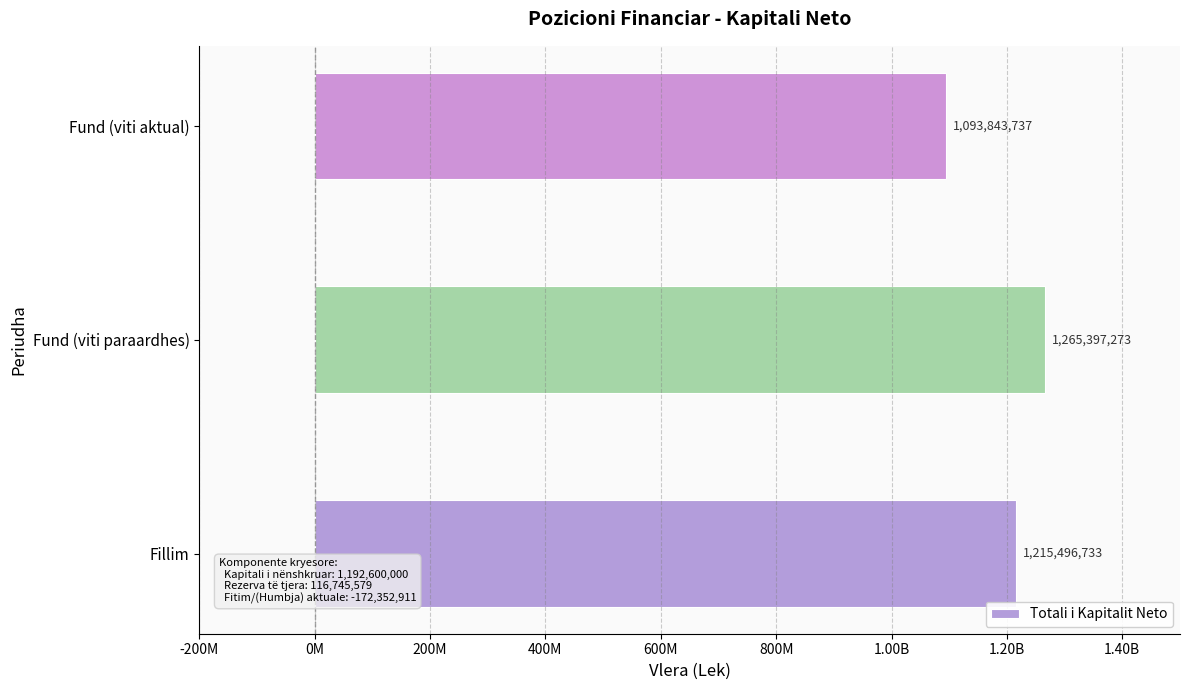

Are the bars horizontal?

Yes